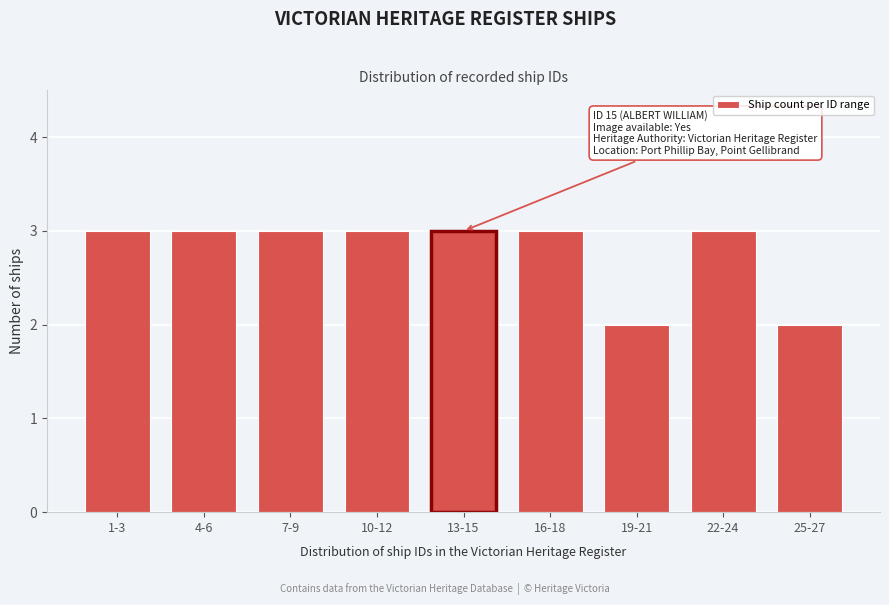

Reading left to right, transcribe all the data shown in this chart.

3	3	3	3	3	3	2	3	2